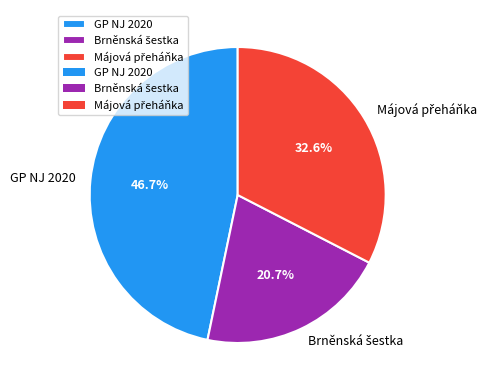

What portion of the pie excludes GP NJ 2020?

53.3%